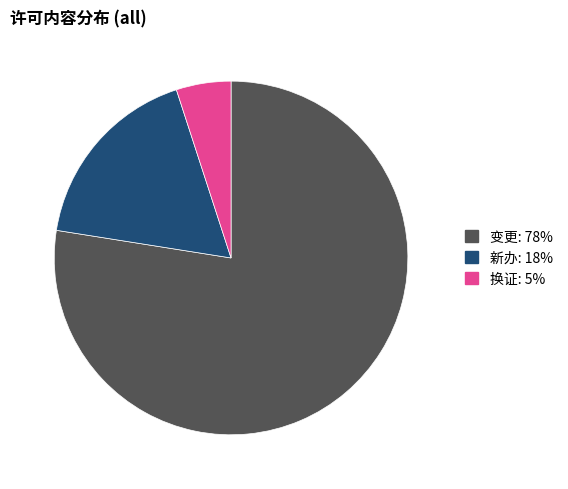

Combined, do 换证 and 变更 account for over 50%?

Yes